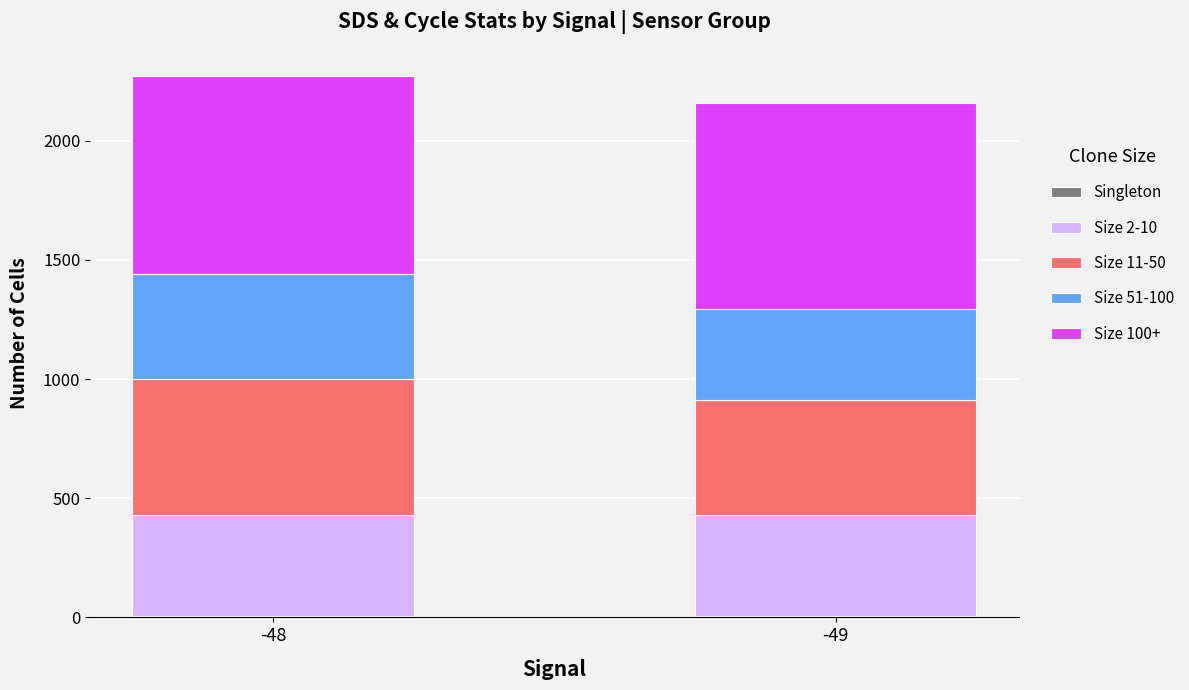

What is the sum of all Singleton values?

11.9